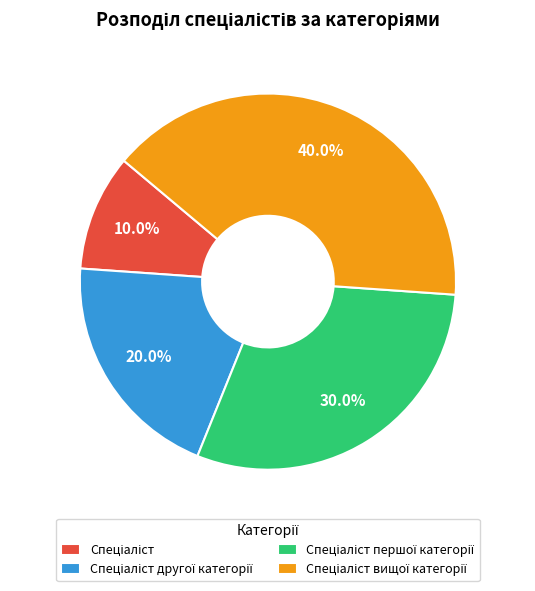

Is there a majority slice in this chart?

No